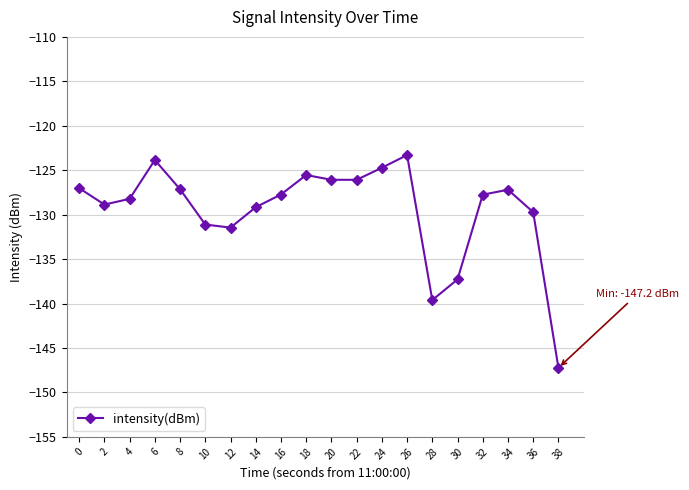

Where is the data nearest to the value -135?

30